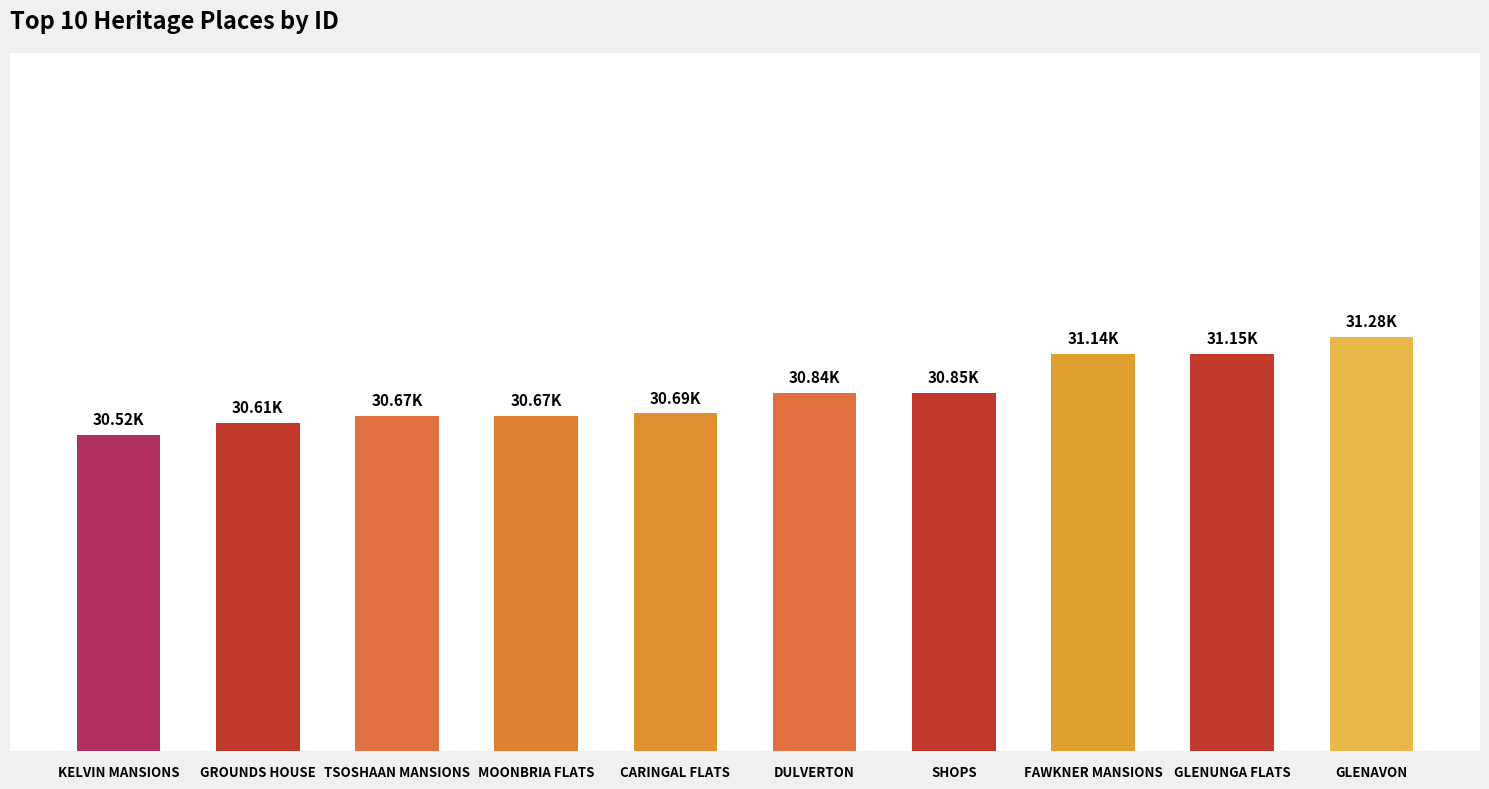

Which category has the highest value across all series?

GLENAVON